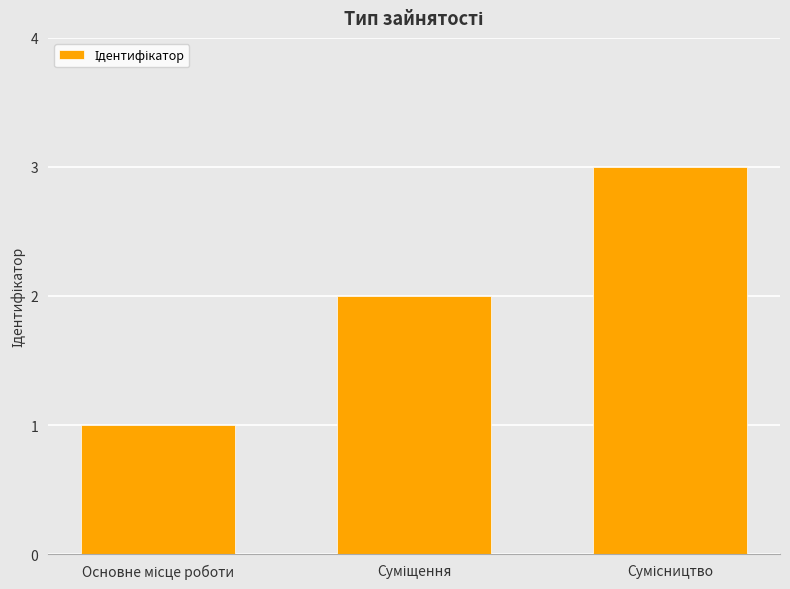

What is the maximum value shown in the chart?

3